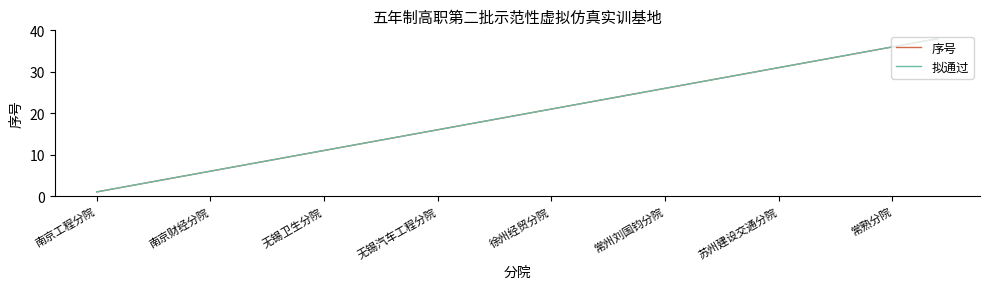

What is the lowest value of the 序号 series?

1